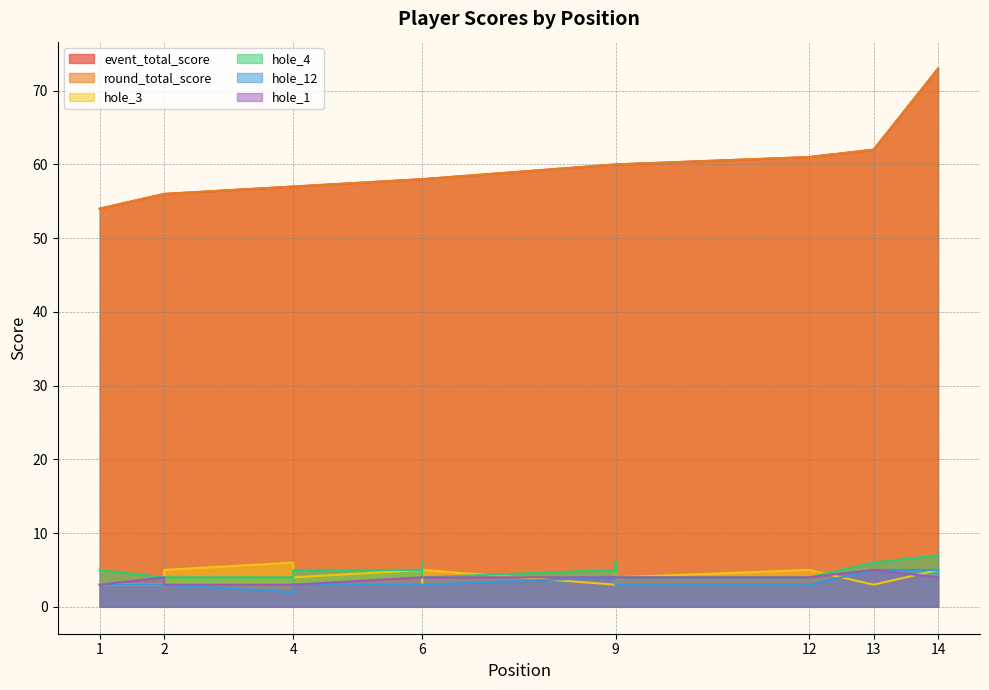

At 6, list the series in order from largest to smallest.

event_total_score, round_total_score, hole_3, hole_4, hole_1, hole_12